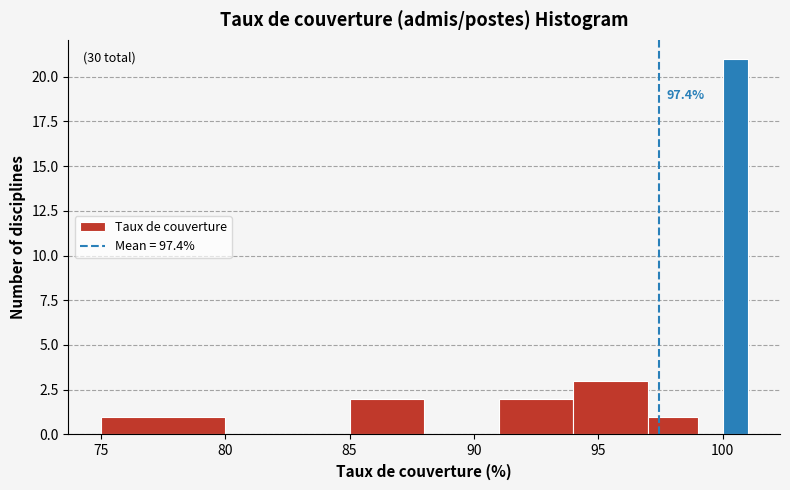

Read against the x-axis, roughly where is the centre of the tallest bar?

100.5